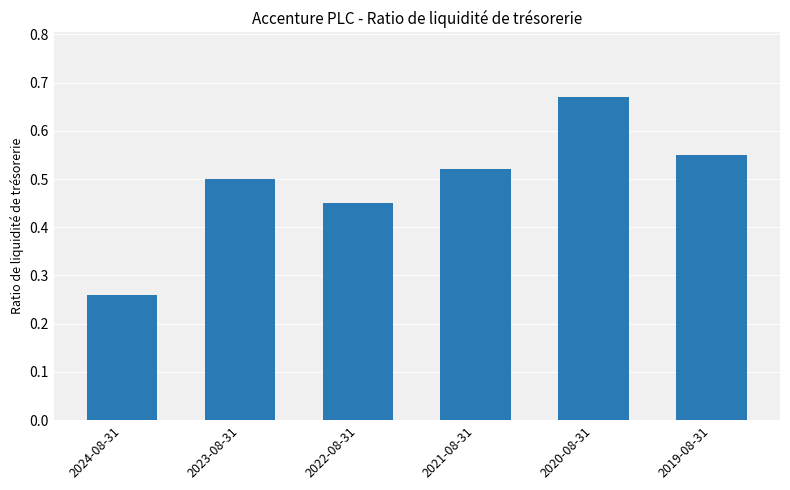

What is the change in value from 2022-08-31 to 2021-08-31?

+0.1